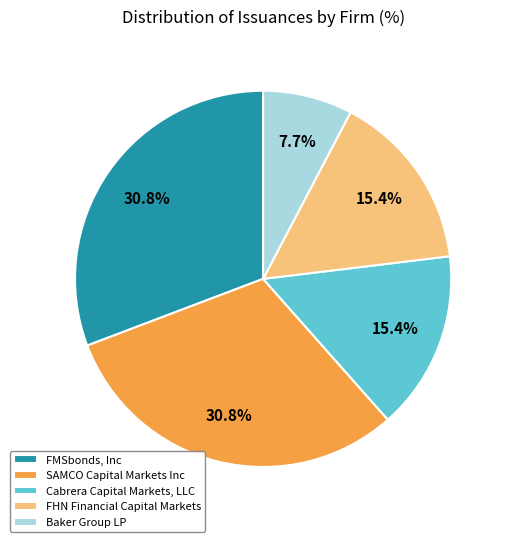

To the nearest percent, what portion does Cabrera Capital Markets, LLC represent?

15%